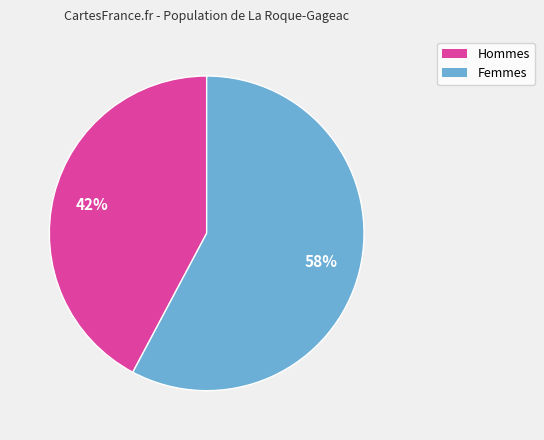

To the nearest percent, what is the average slice percentage?

50%